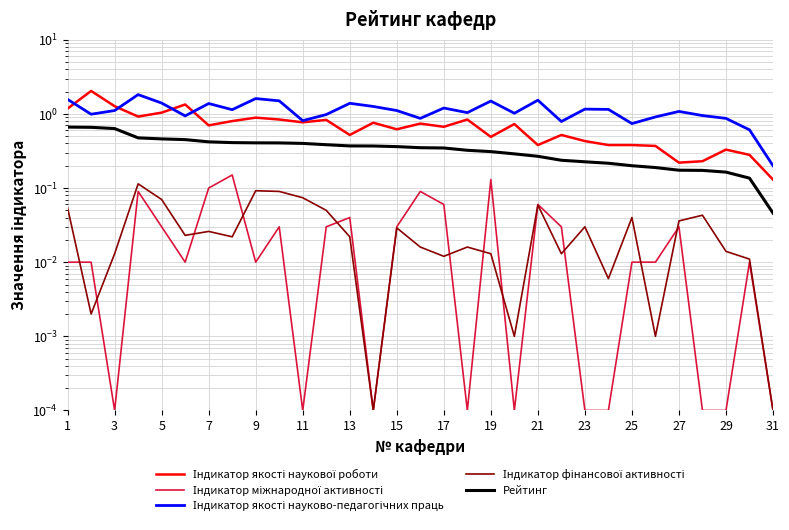

Rank the series by their maximum value, from highest to lowest.

Індикатор якості наукової роботи, Індикатор якості науково-педагогічних праць, Рейтинг, Індикатор міжнародної активності, Індикатор фінансової активності